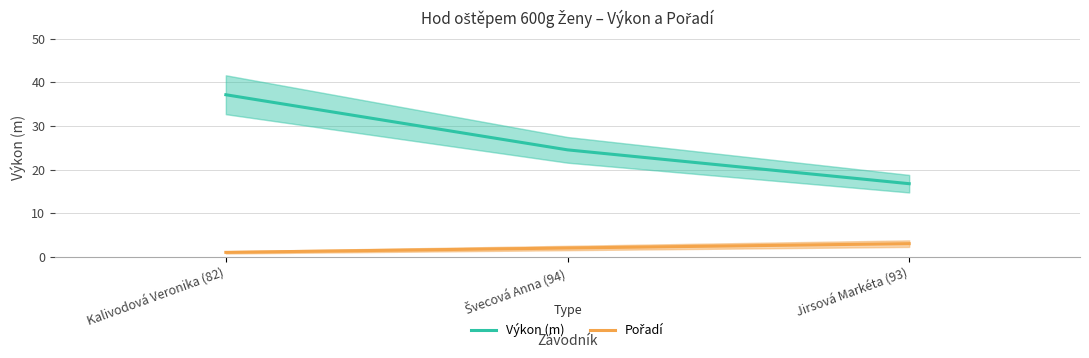

At which label does Pořadí reach its minimum?

Kalivodová Veronika (82)